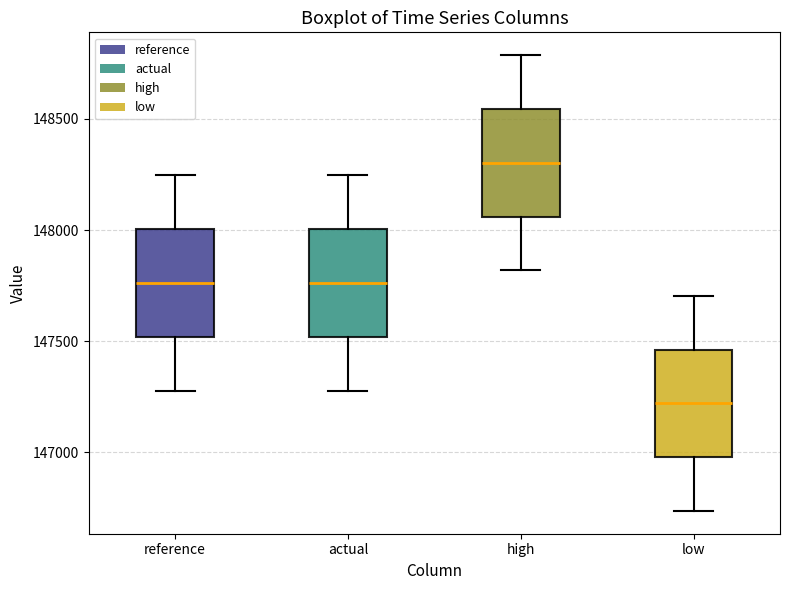

Which box's median line is the highest?

high